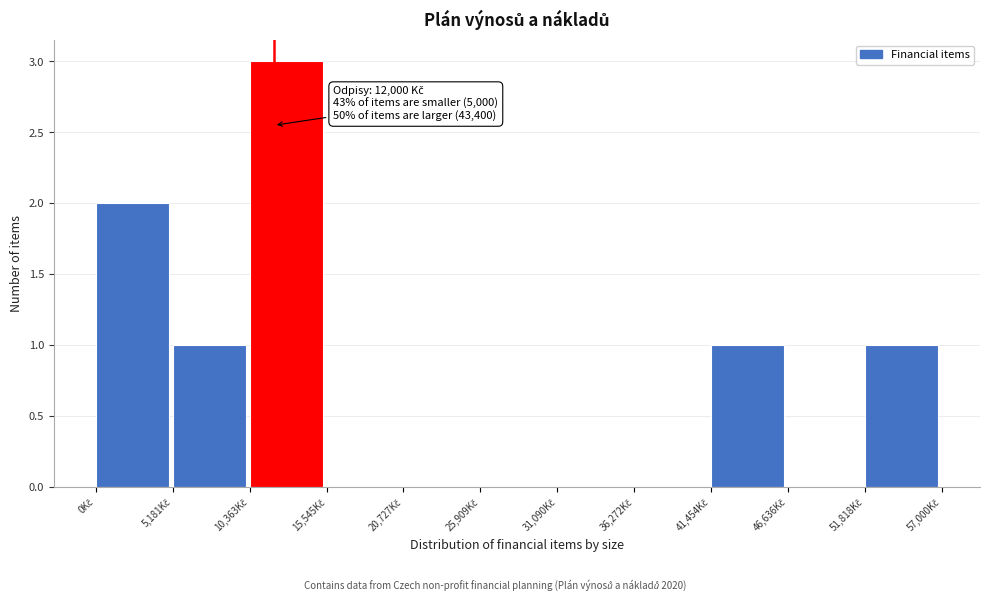

Which range on the x-axis has the tallest bar?

10000 to 16000